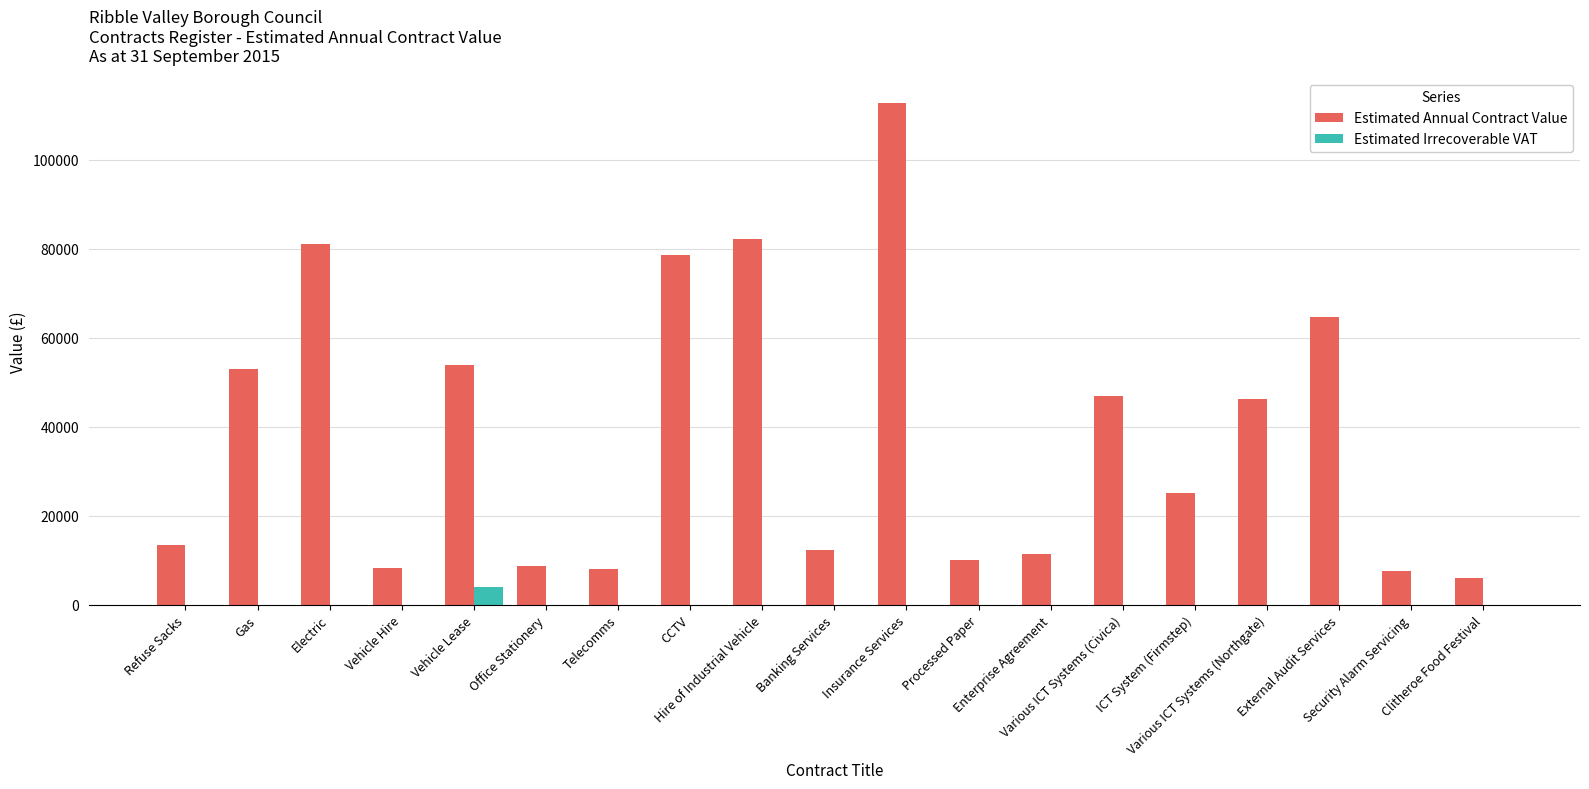

The Estimated Annual Contract Value series shows 82180 at Hire of Industrial Vehicle. True or false?

True